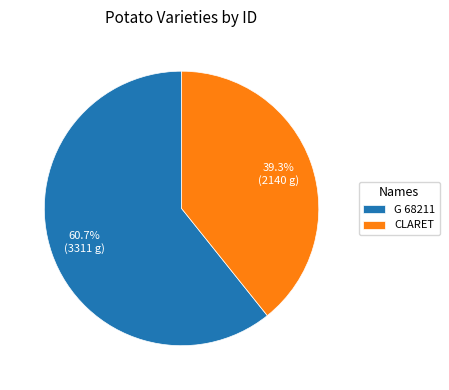

Which slice is the smallest?

CLARET